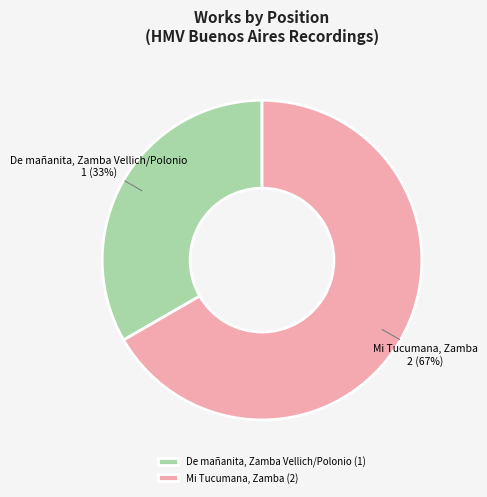

To the nearest percent, what percentage of the pie is De mañanita, Zamba Vellich/Polonio?

33%